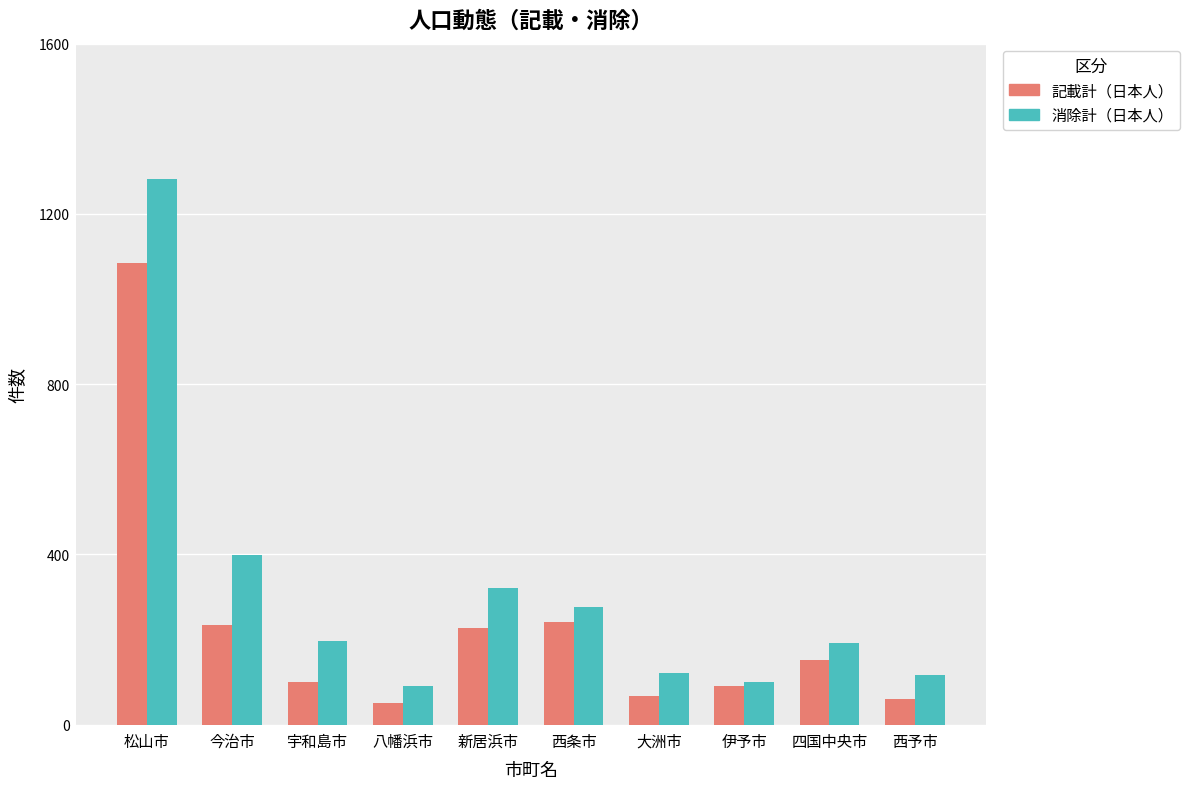

How many values in the 記載計（日本人） series are below 152?

5